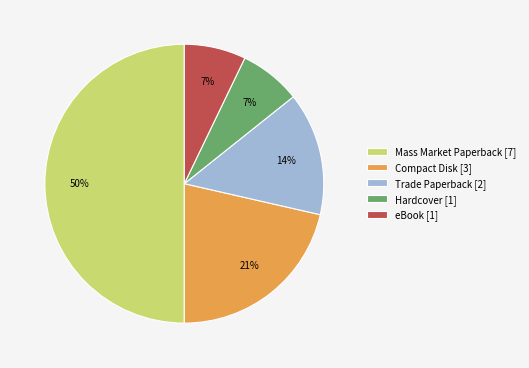

Approximately how many times larger is the value at Trade Paperback [2] compared to Mass Market Paperback [7]?

0.3